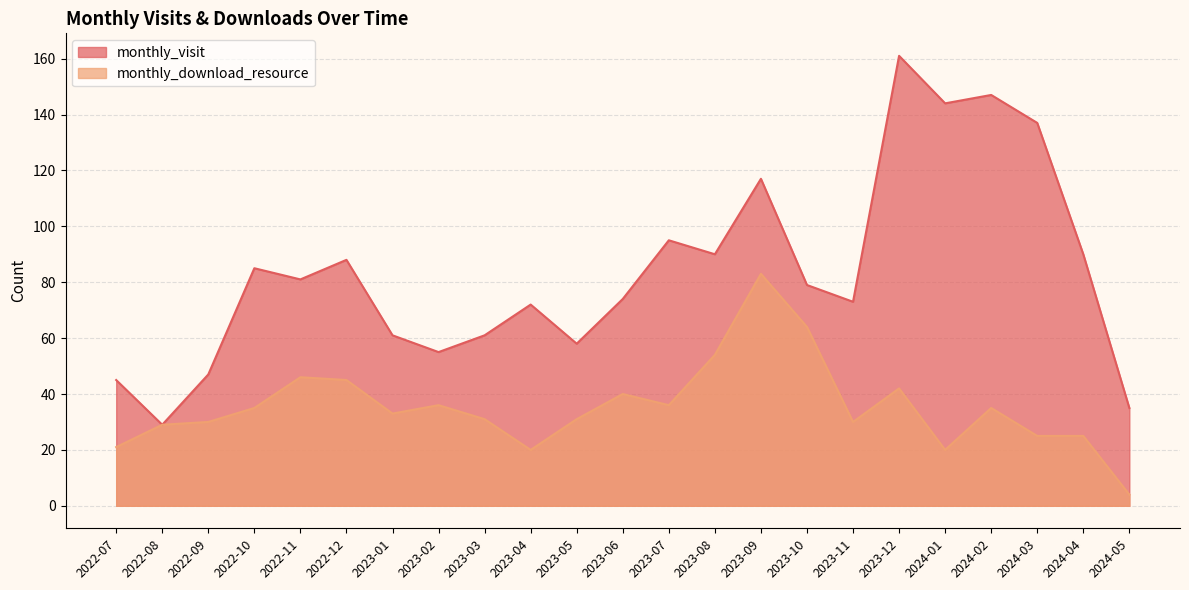

How many lines are shown in the chart?

2